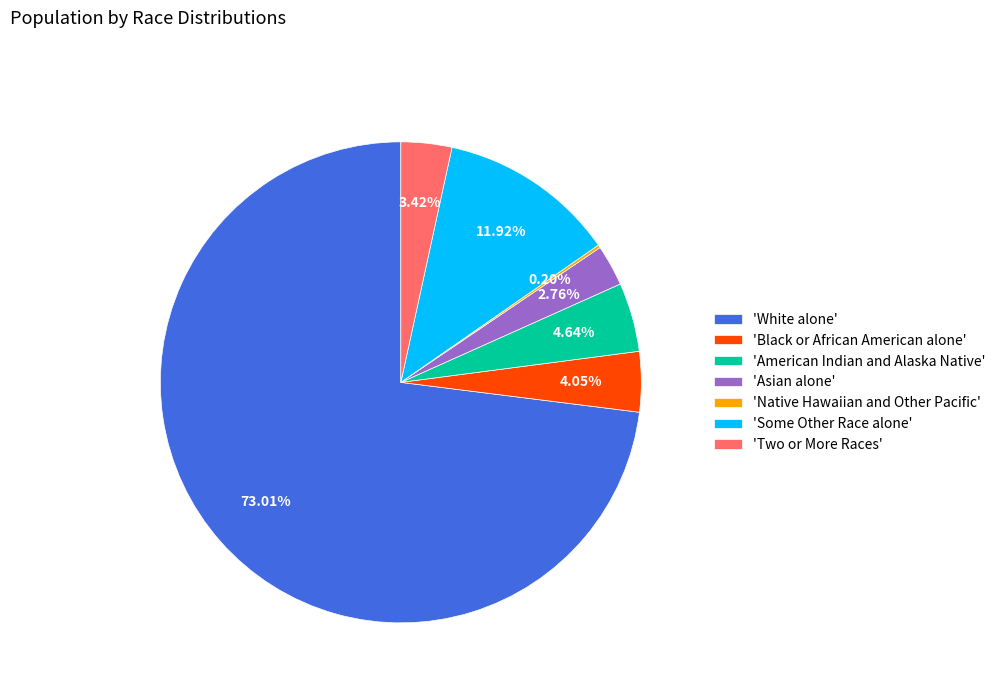

To the nearest percent, what is the difference between the largest and smallest slice percentages?

73%